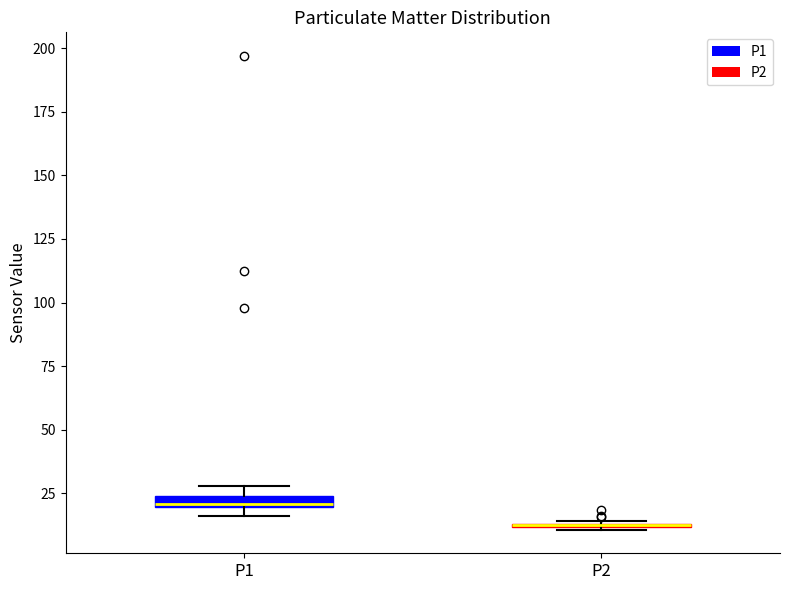

Where is the upper edge of the box for P2 on the y-axis? The values are not printed on the chart, so give them approximately, as read against the axis.

15